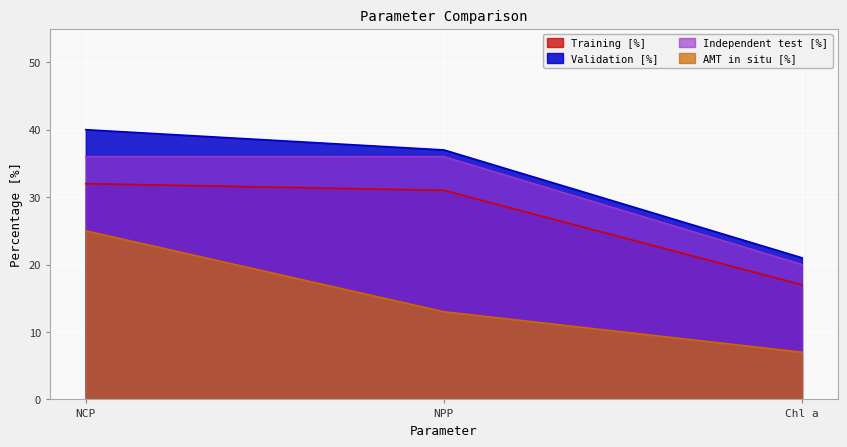

At which category is the sum across all series the highest?

NCP